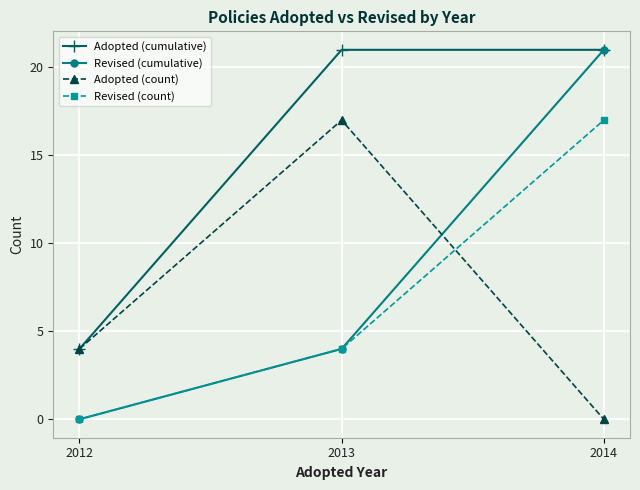

What is the average value of the Adopted (cumulative) series?

15